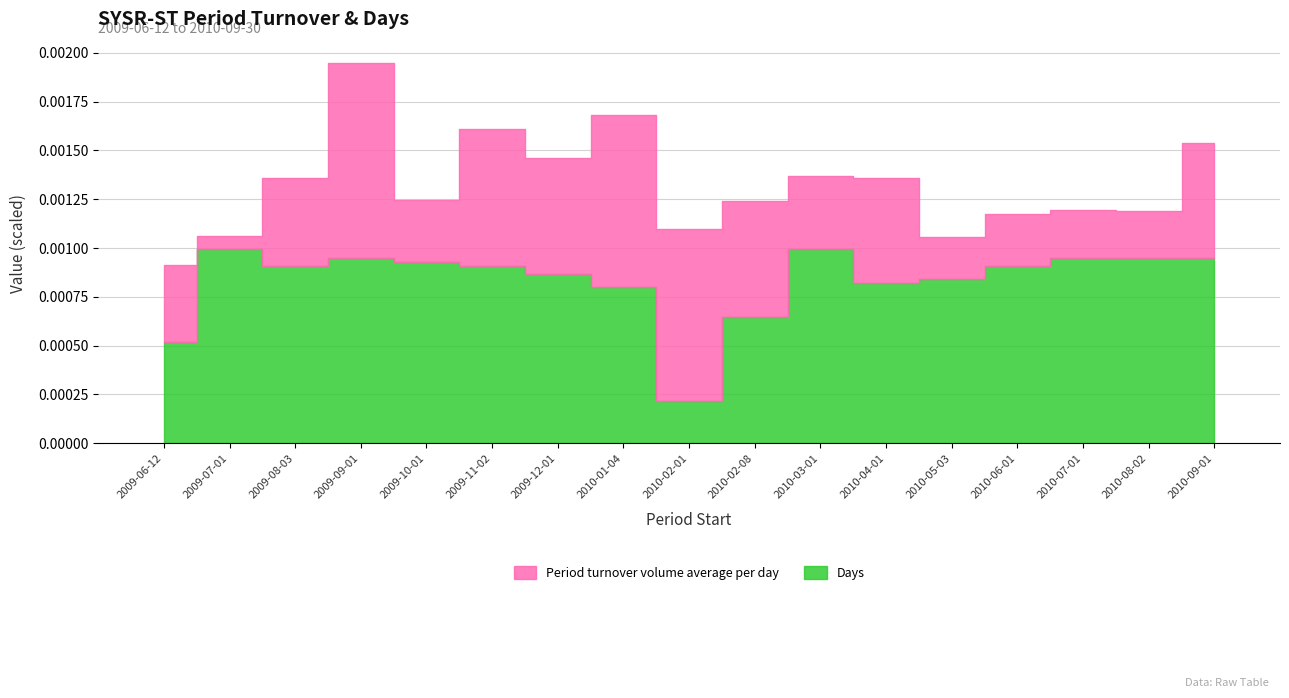

The Period turnover volume average per day series shows 0.0 at 2009-07-01. True or false?

True